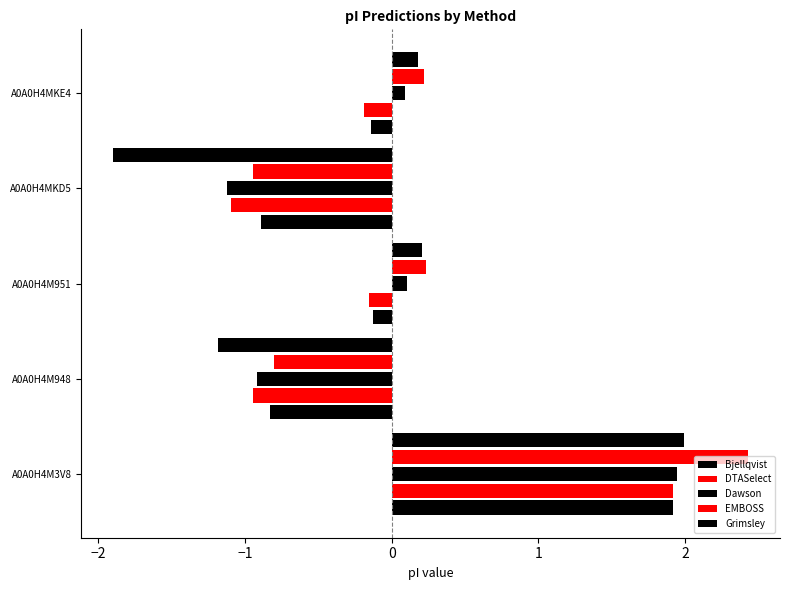

How many distinct data groups are displayed?

5